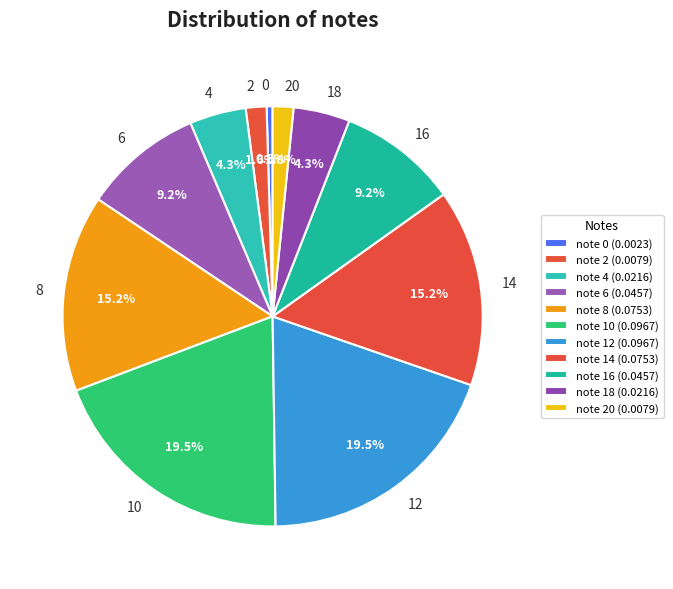

How much of the chart is everything except 12?

80.5%